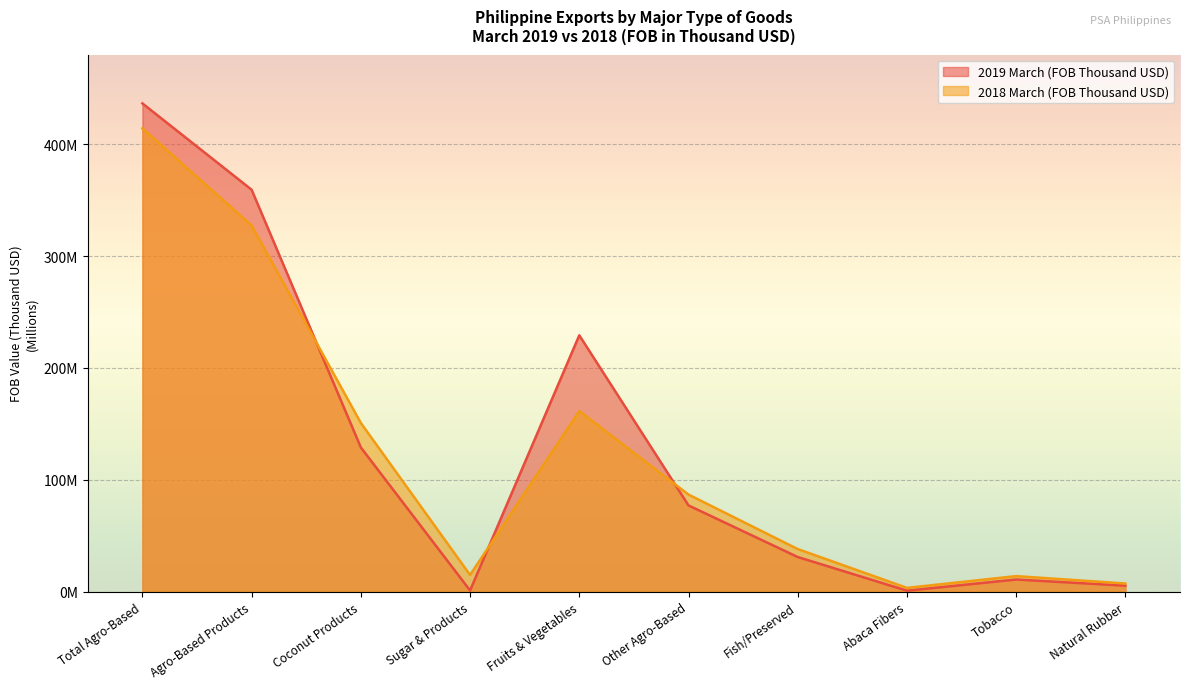

True or false: 2018 March (FOB Thousand USD) and 2019 March (FOB Thousand USD) cross at least once.

True